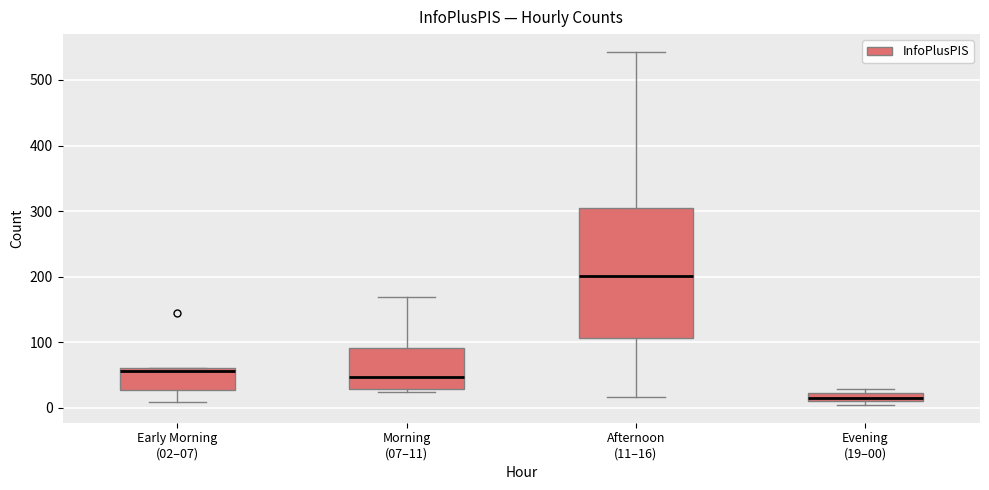

Where is the upper edge of the box for Afternoon (11–16) on the y-axis? The values are not printed on the chart, so give them approximately, as read against the axis.

300